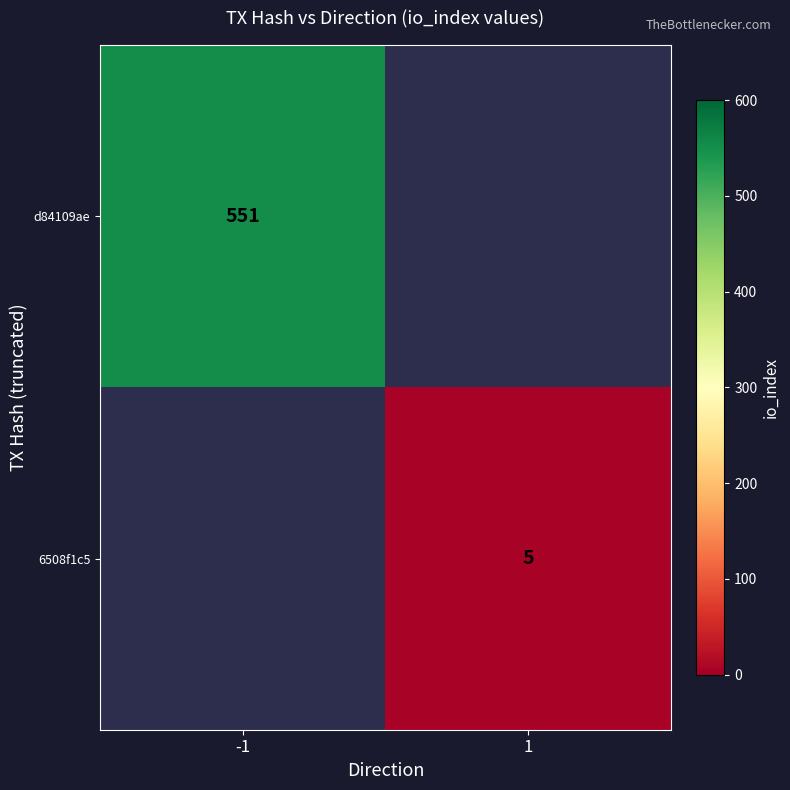

Which label corresponds to the smallest value in the chart?

1